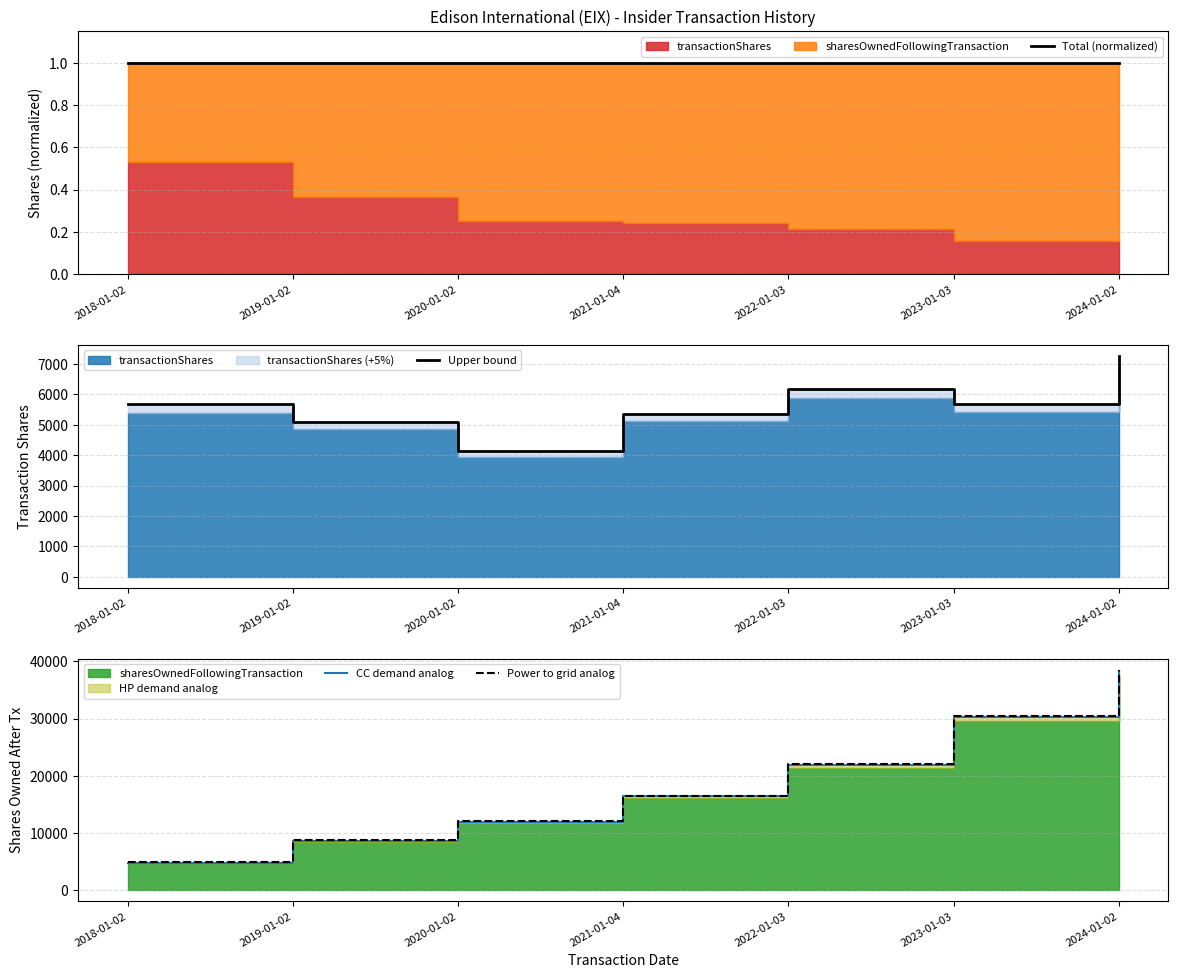

The value of Total (normalized) at 2018-01-02 is 1.8. True or false?

False